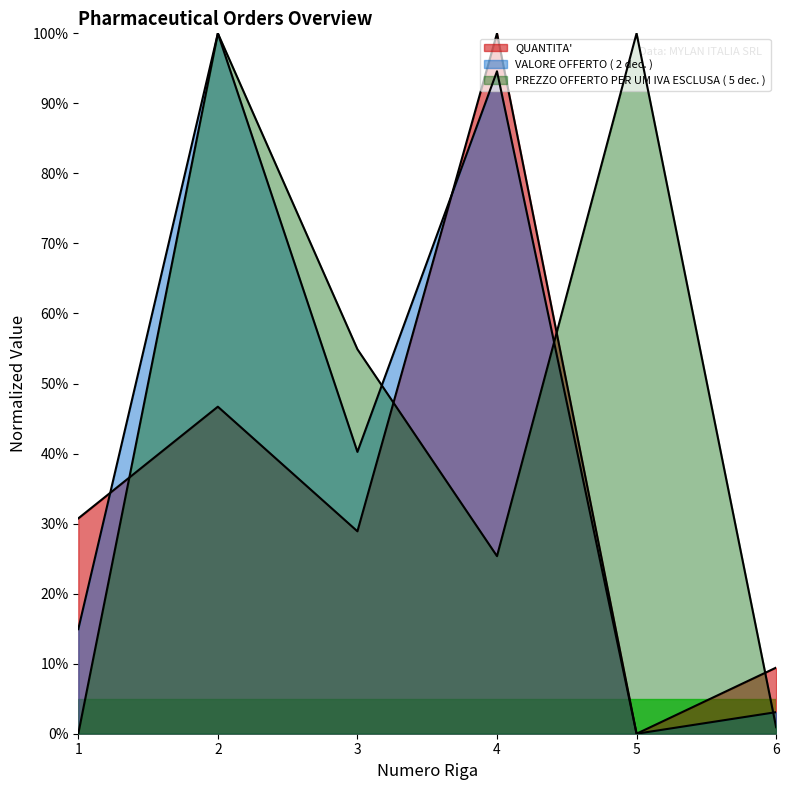

True or false: VALORE OFFERTO ( 2 dec. ) has a value of 0.0 at 6.

False